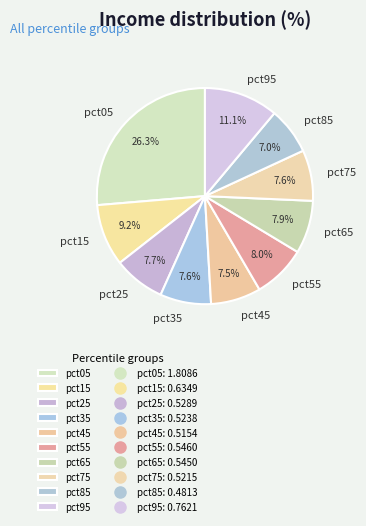

Do pct05 and pct55 together represent more than half of the pie?

No